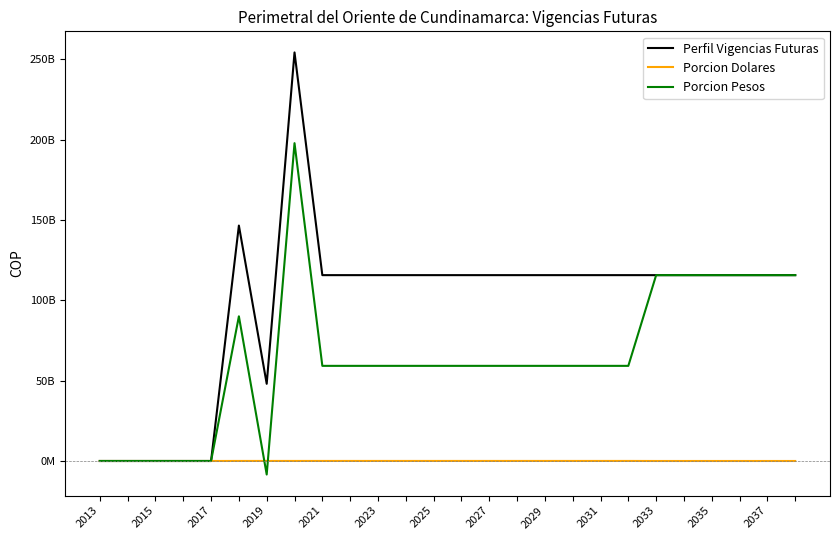

What are all the series names shown in the legend?

Perfil Vigencias Futuras, Porcion Dolares, Porcion Pesos